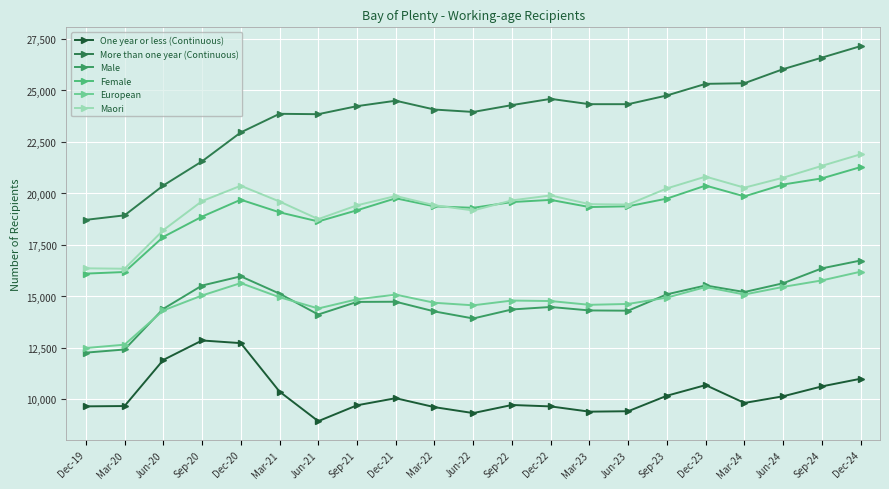

Rank the series by their maximum value, from lowest to highest.

One year or less (Continuous), European, Male, Female, Maori, More than one year (Continuous)